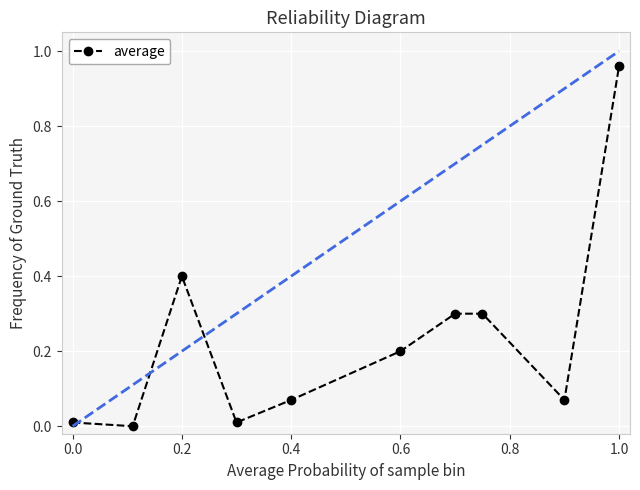

What is the difference between the second highest and minimum values?

0.4